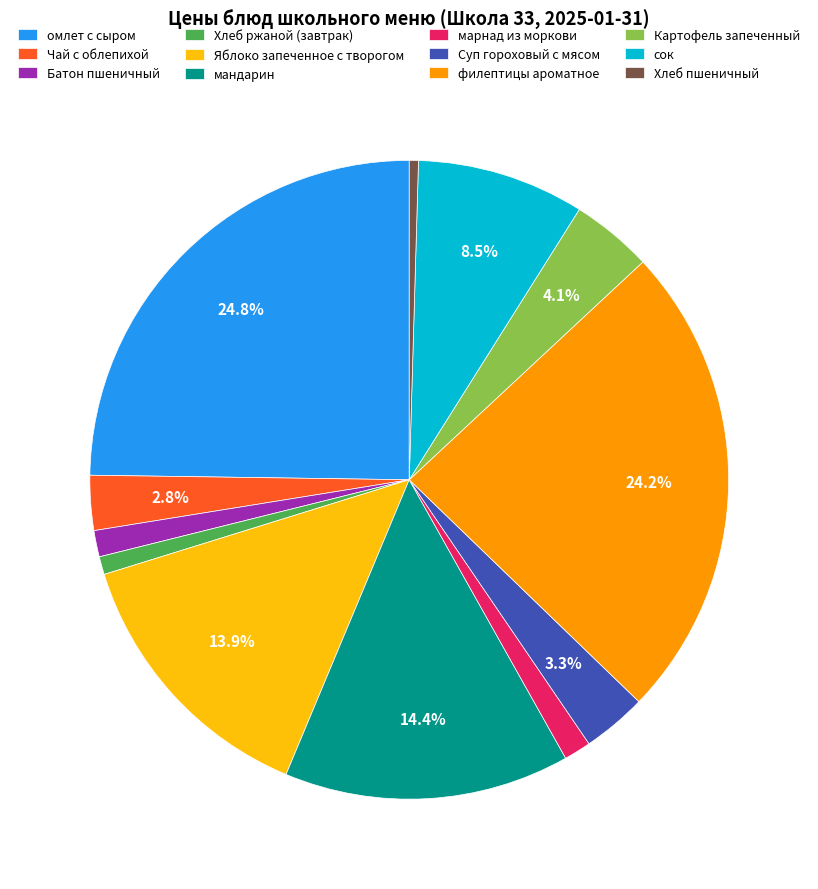

How many slices are in this pie chart?

12